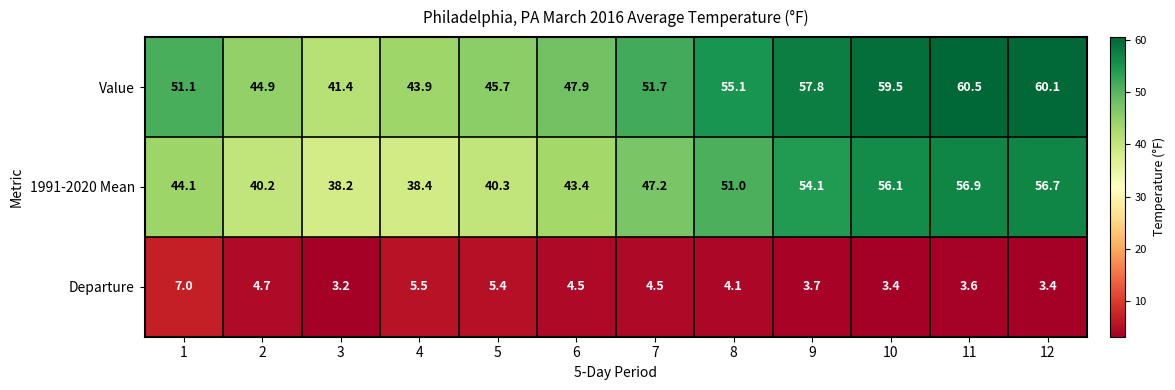

What value does the Departure series have at 3?

3.2